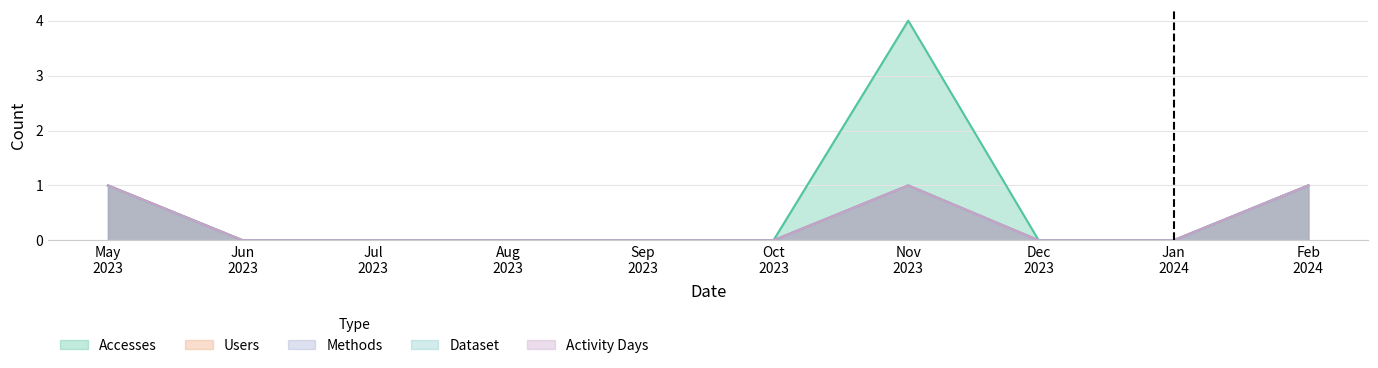

How many Dataset values are between 0 and 1?

10